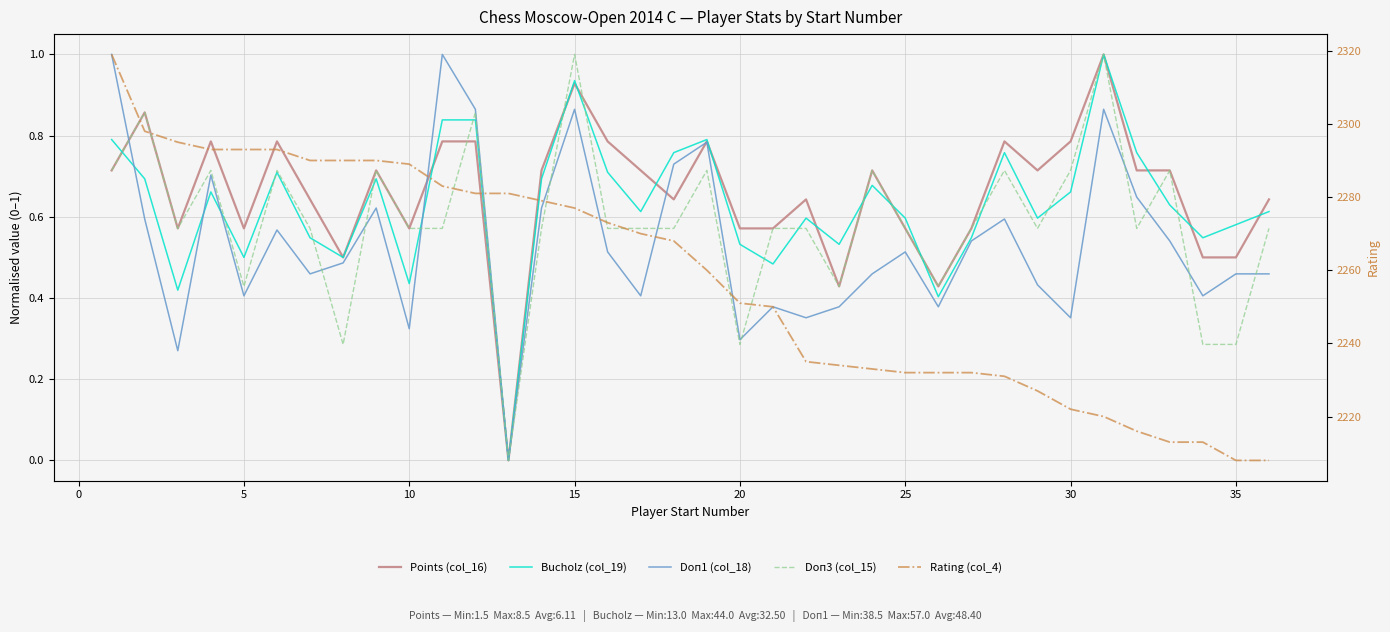

True or false: Rating (col_4) and Points (col_16) intersect in this chart.

False